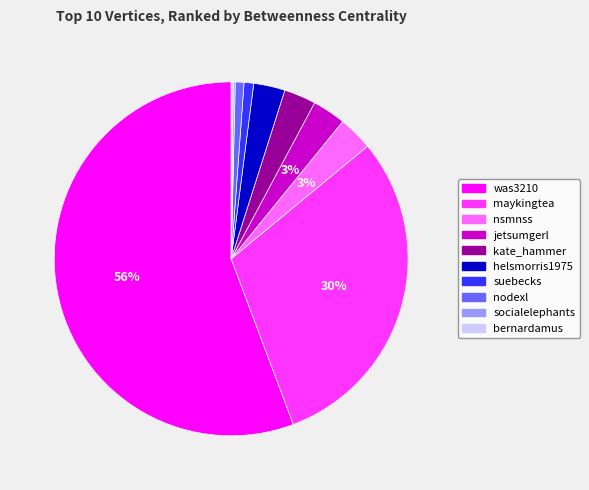

Combined, do maykingtea and was3210 account for over 50%?

Yes